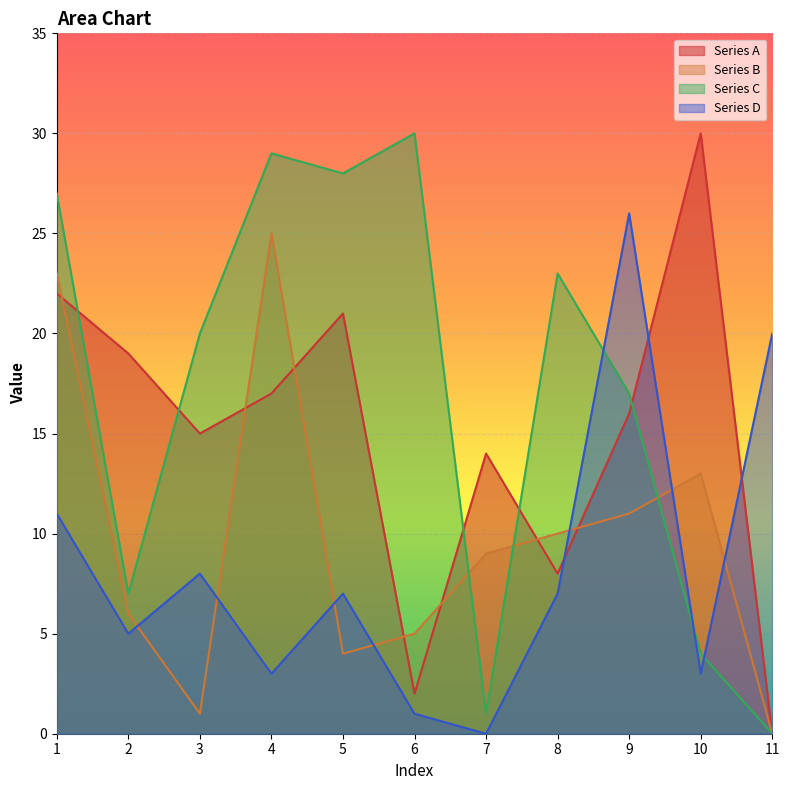

Where is Series C nearest to the value 15?

9